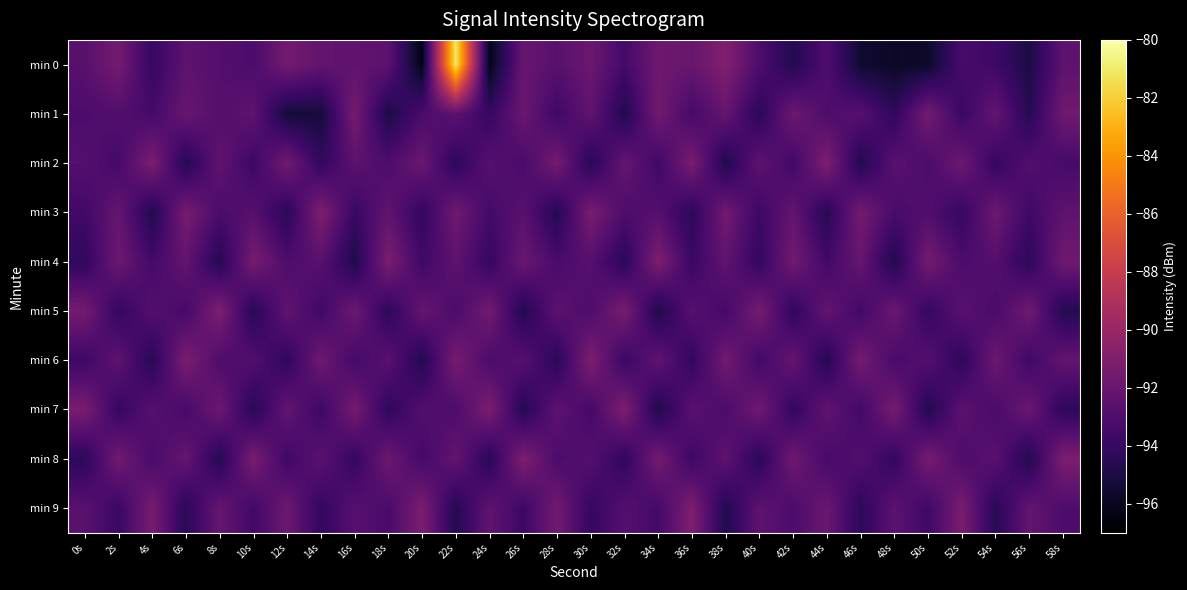

At which category is the sum across all series the highest?

22s